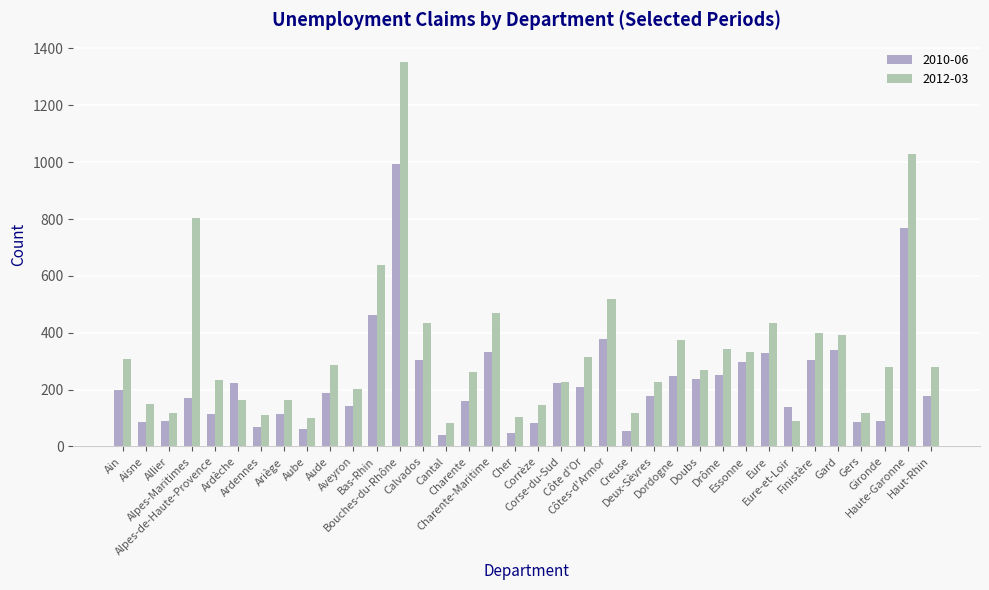

What is the spread (max minus min) of values at Ardennes?

42